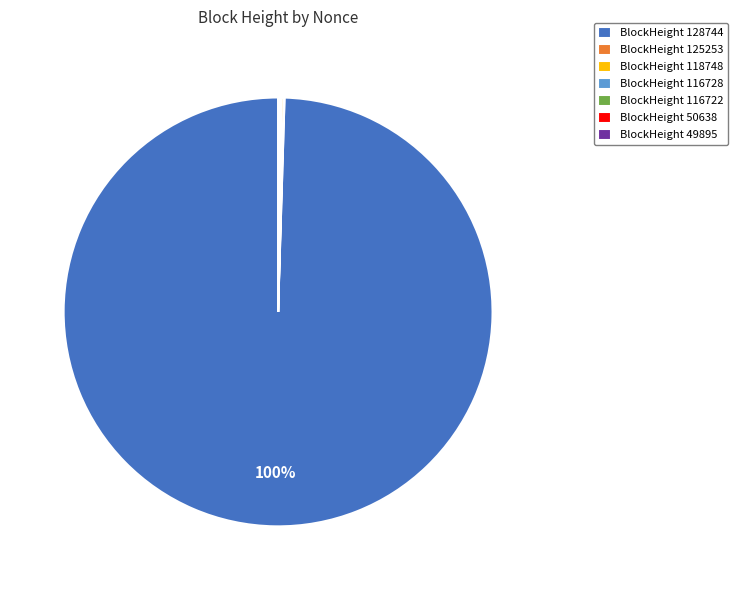

Which slice represents more than half of the pie?

BlockHeight 128744